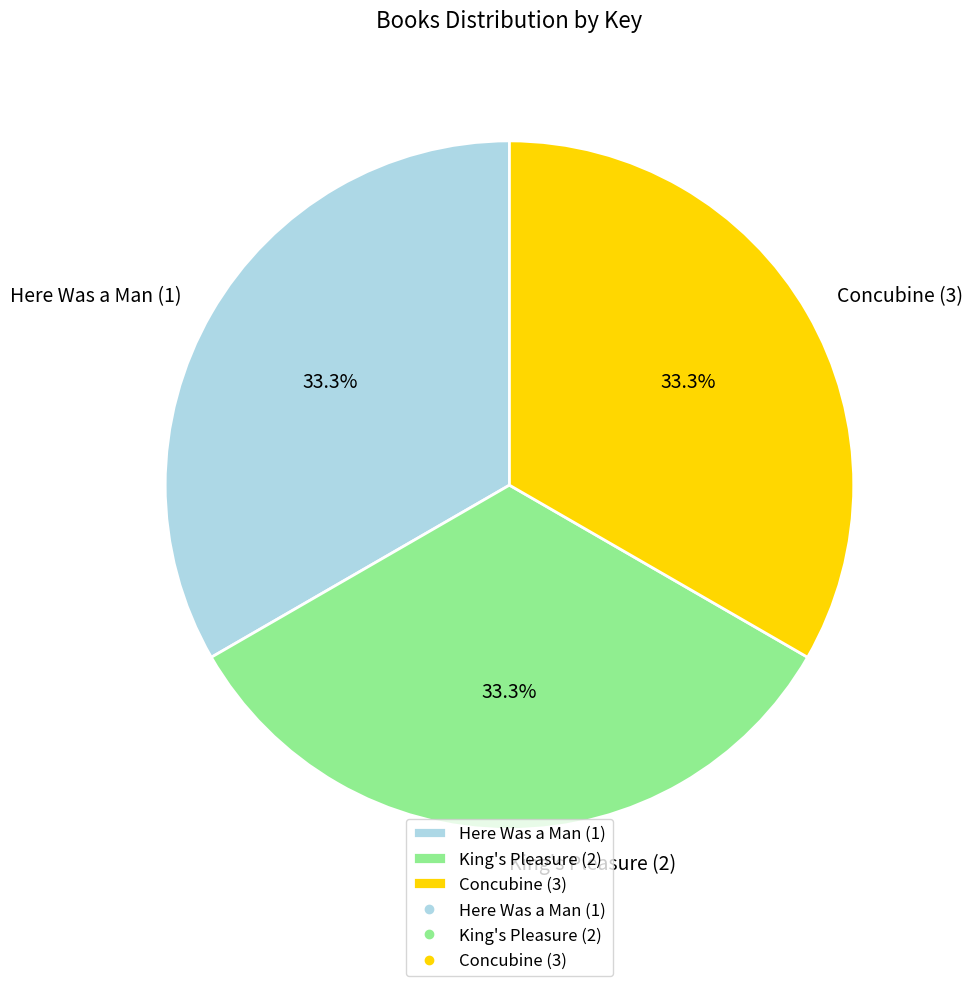

What is the ratio of the value at King's Pleasure (2) to the value at Concubine (3)?

1.0